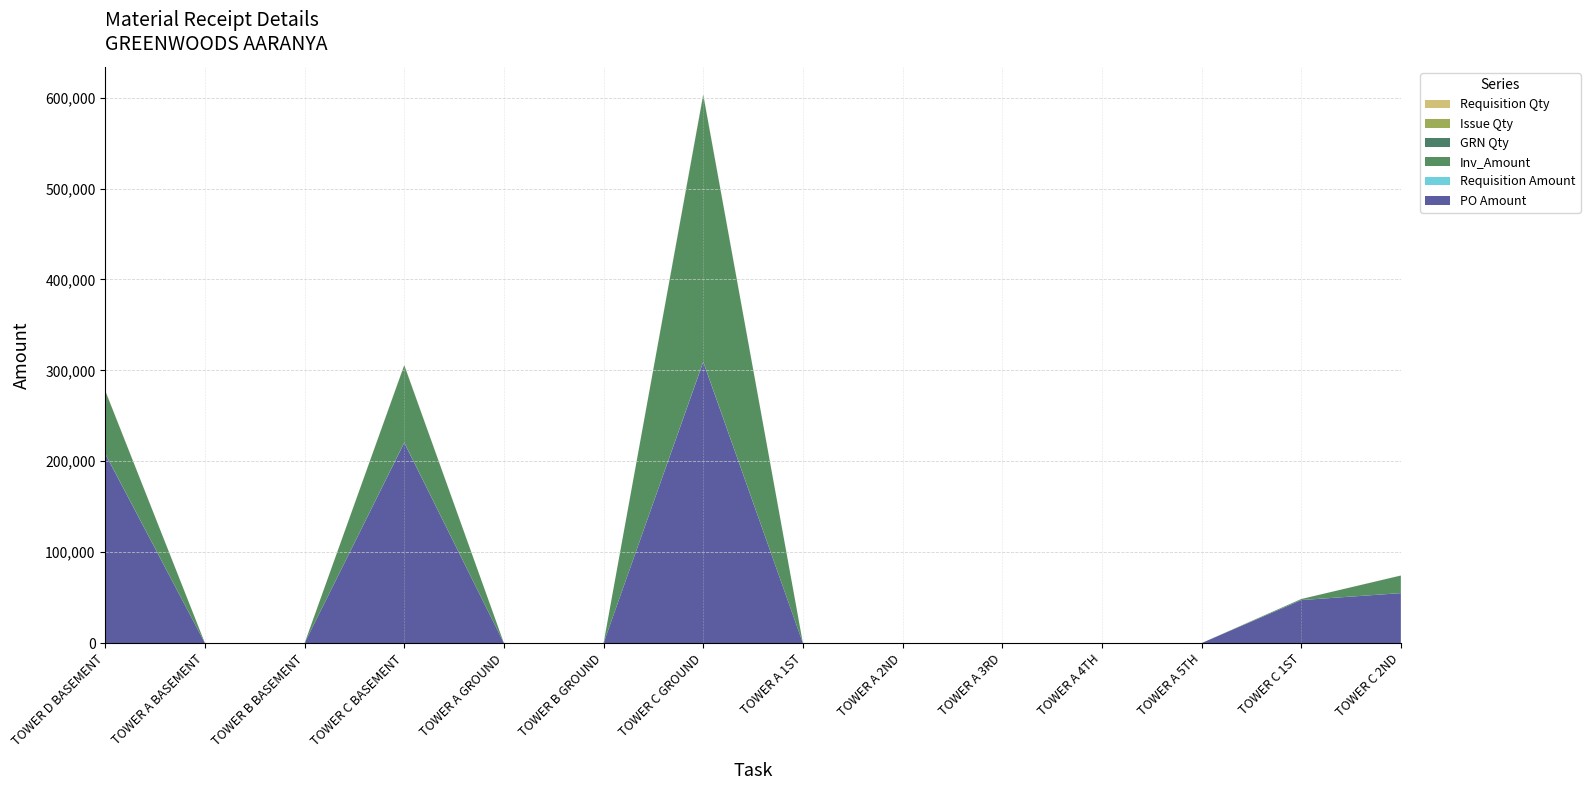

Reading left to right, list all the values displayed in this chart.

PO Amount: 208090.9	0.0	0.0	220408.7	0.0	0.0	309233.4	0.0	0.0	0.0	0.0	0.0	47317.1	54969.5
Requisition Amount: 200.0	0.0	0.0	200.0	0.0	0.0	300.0	0.0	0.0	0.0	0.0	0.0	49.8	50.0
Inv_Amount: 69191.9	0.0	0.0	85060.0	0.0	0.0	293538.4	0.0	0.0	0.0	0.0	0.0	1100.9	19301.4
GRN Qty: 71.0	0.0	0.0	85.1	0.0	0.0	299.0	0.0	0.0	0.0	0.0	0.0	1.1	19.9
Issue Qty: 0.0	0.0	0.0	0.0	0.0	0.0	0.0	0.0	0.0	0.0	0.0	0.0	0.0	0.0
Requisition Qty: 200.0	0.0	0.0	200.0	0.0	0.0	300.0	0.0	0.0	0.0	0.0	0.0	49.8	50.0